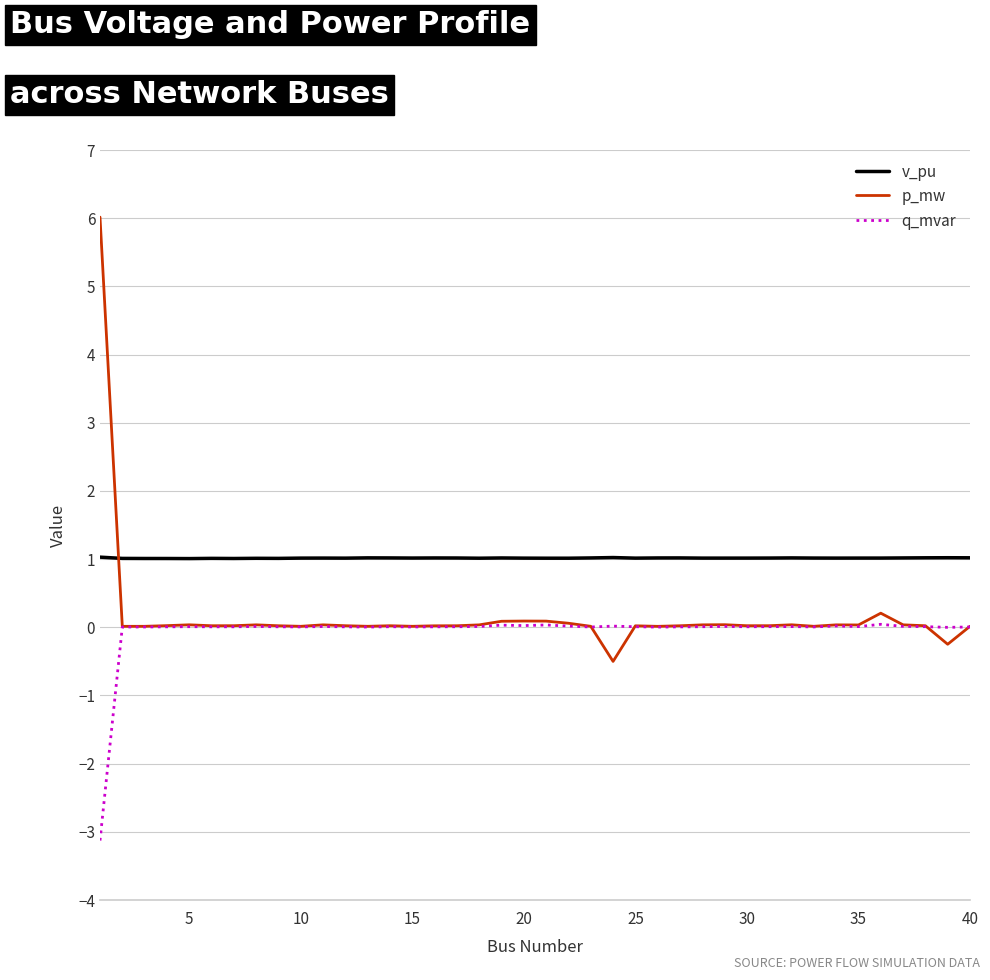

What is the difference between the maximum and minimum values in the q_mvar series?

3.2